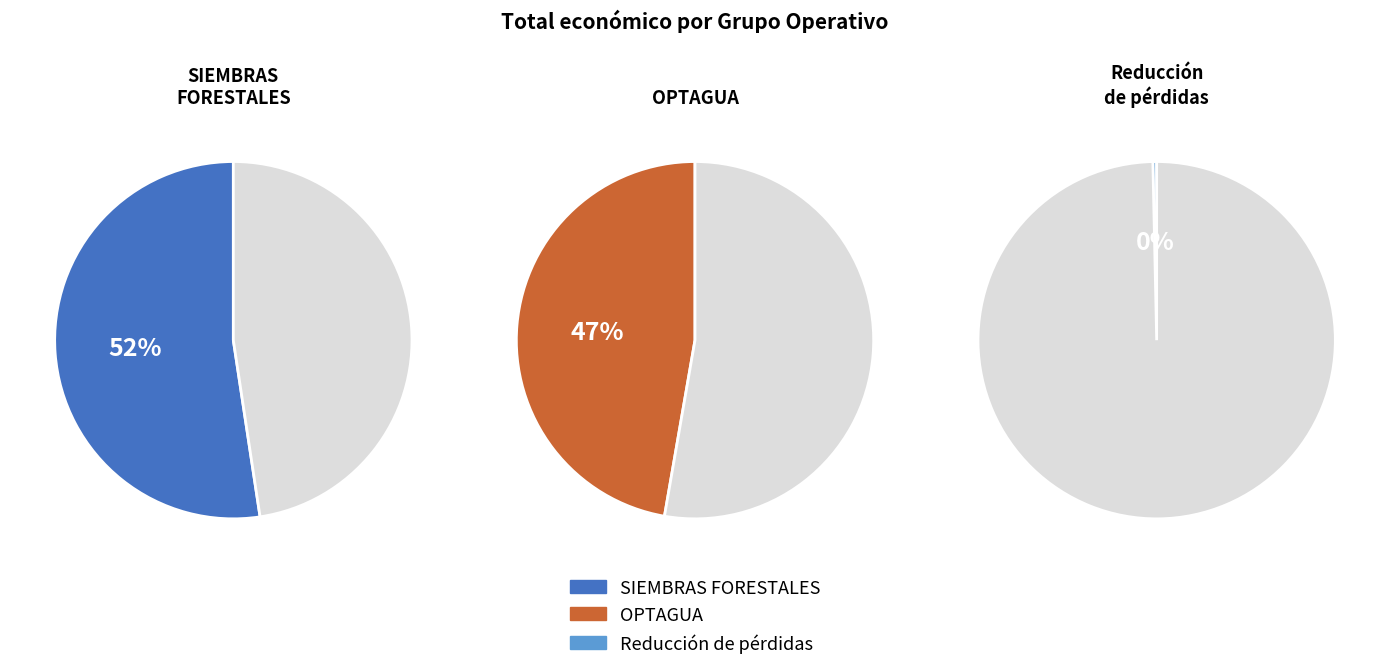

Count the number of slices in the pie.

3